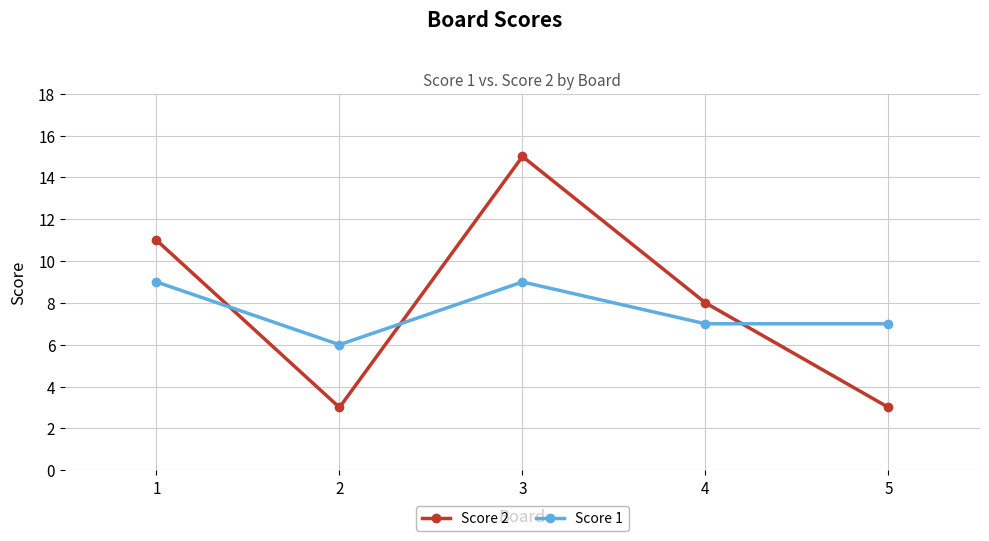

Rank the series by their average value, from highest to lowest.

Score 2, Score 1